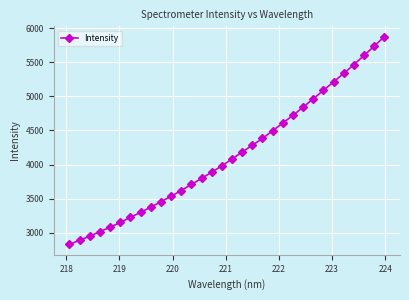

What is the average value?

4145.4